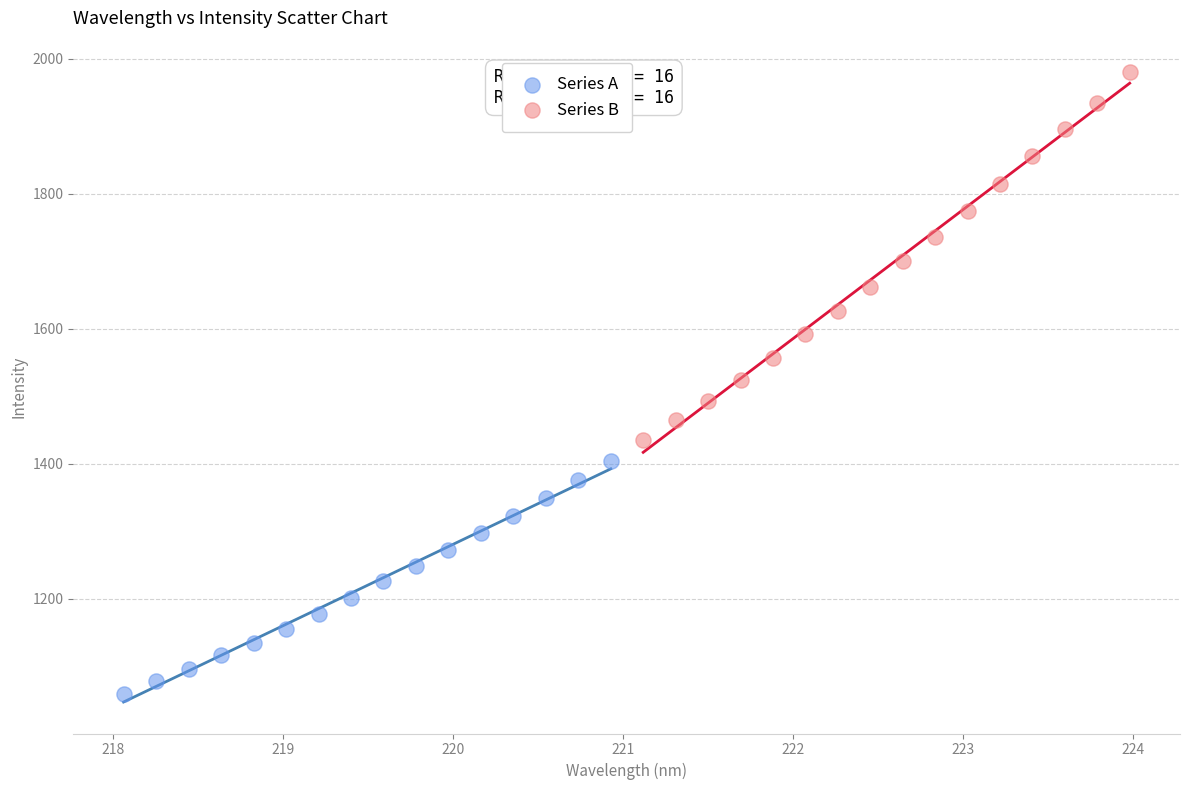

Which series reaches the maximum Y coordinate?

Series B